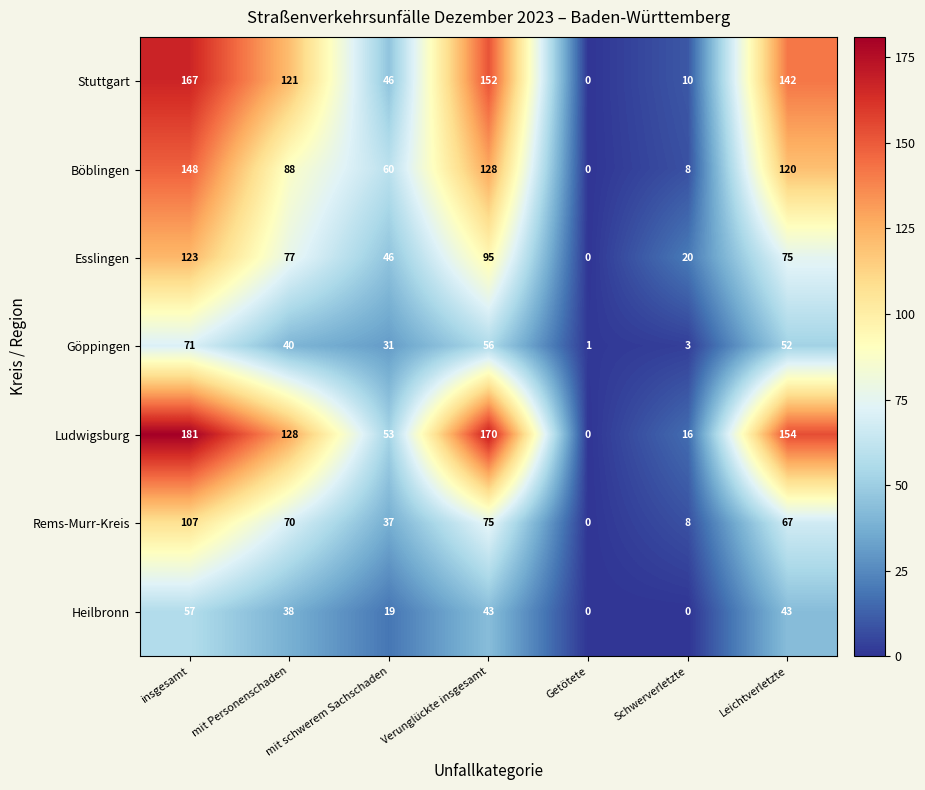

What is the highest value of the Stuttgart series?

167